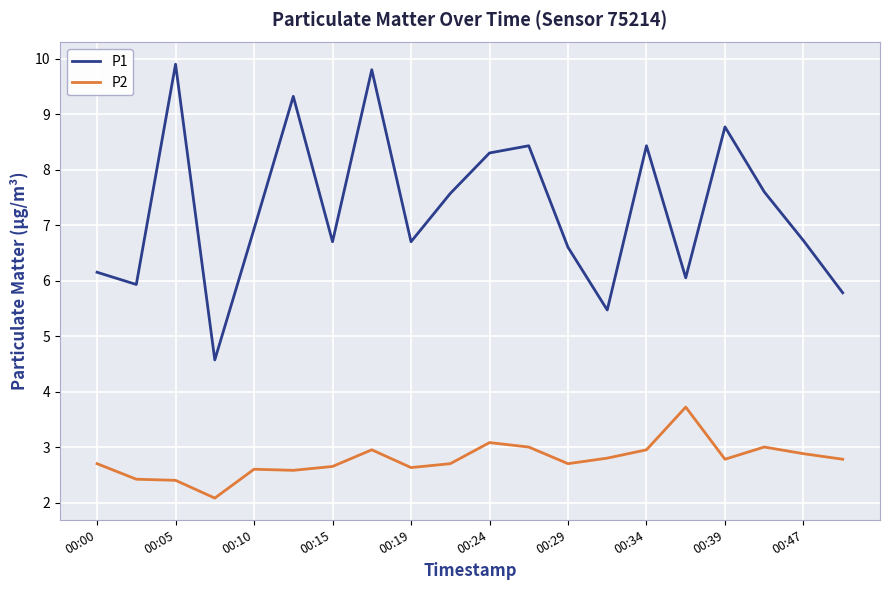

What is the difference between the maximum and minimum values in the P2 series?

1.6